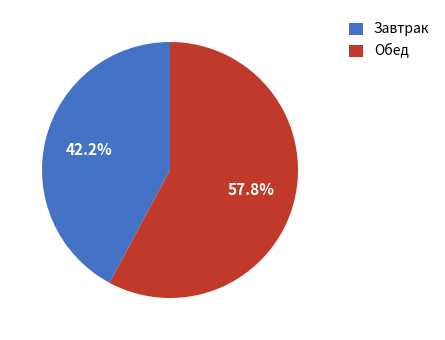

Approximately how many times larger is the value at Завтрак compared to Обед?

0.7